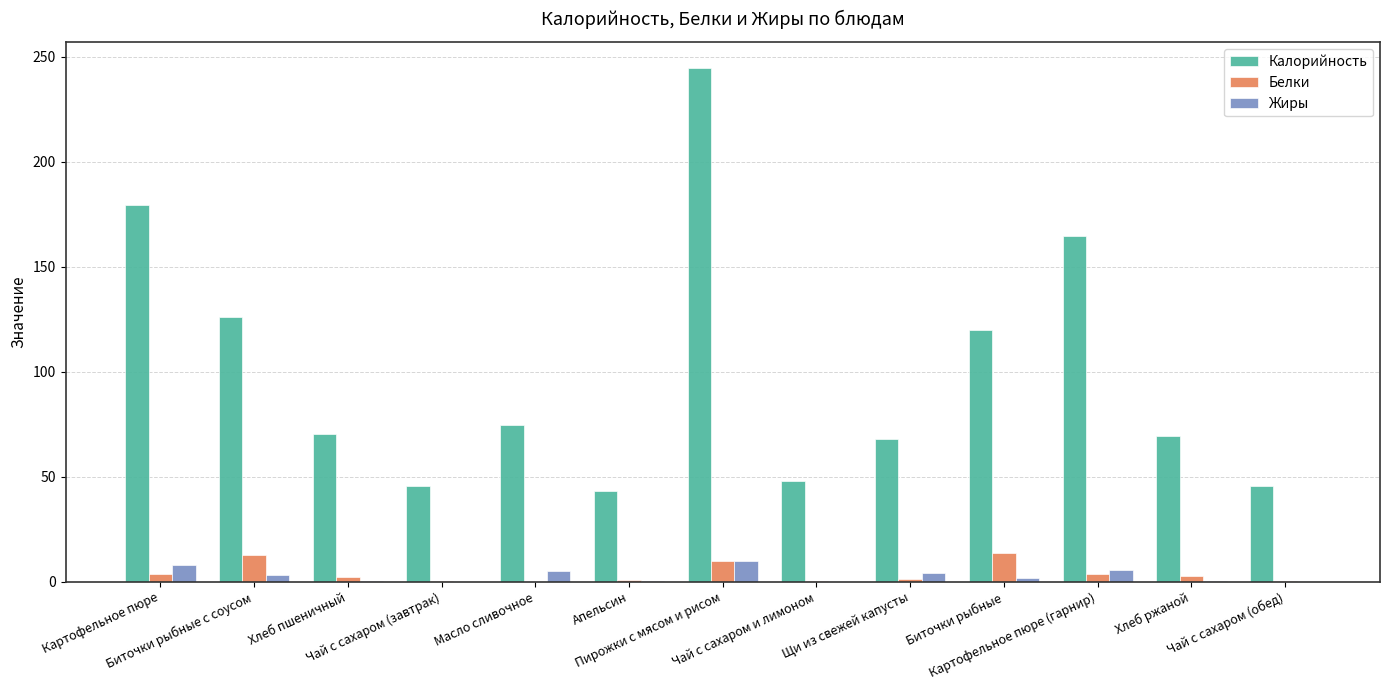

What value does the Калорийность series have at Хлеб пшеничный?

70.5